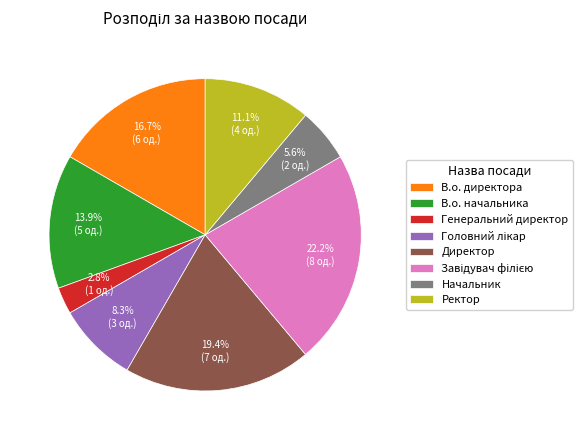

What portion of the pie excludes Генеральний директор?

97.2%